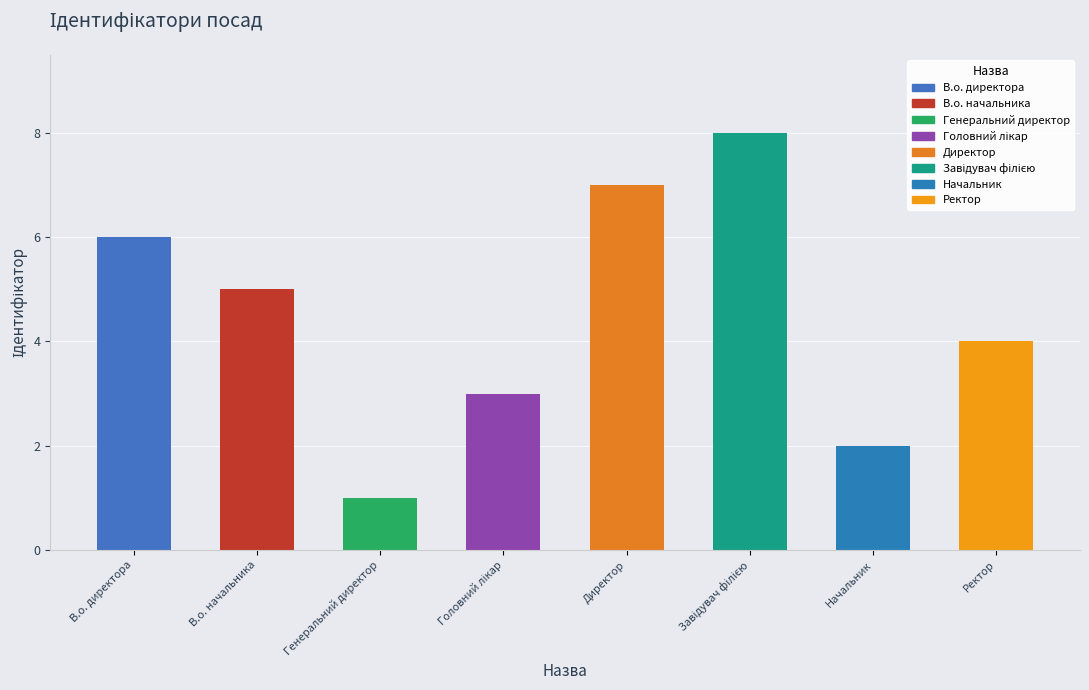

What is the smallest value displayed?

1